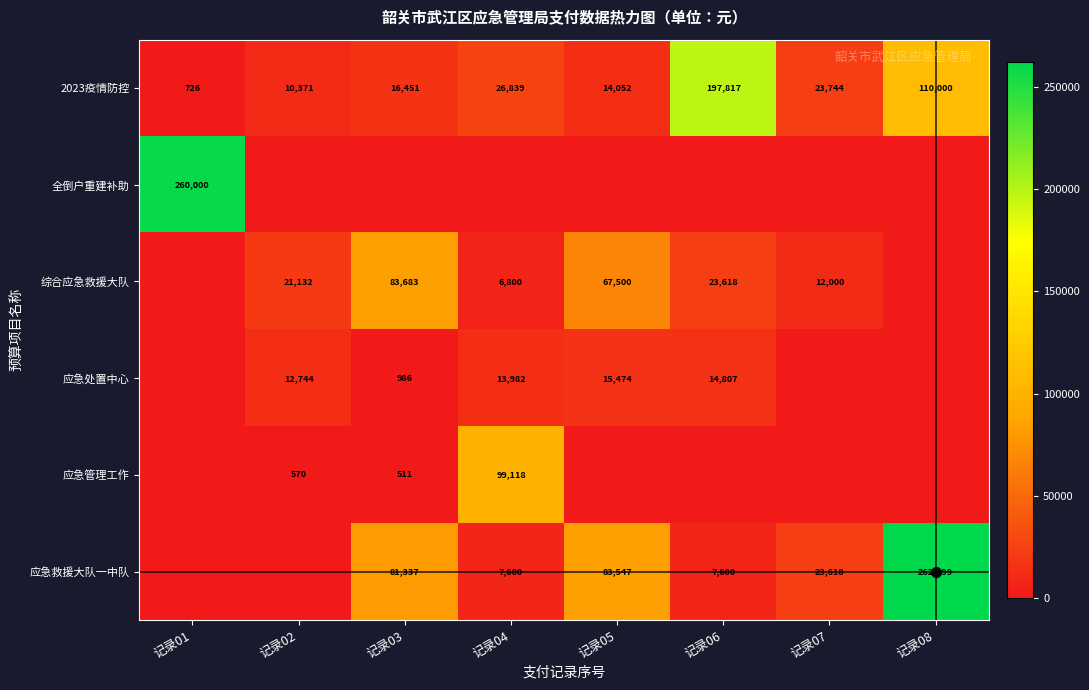

True or false: 2023疫情防控 has a value of 110000 at 记录08.

True